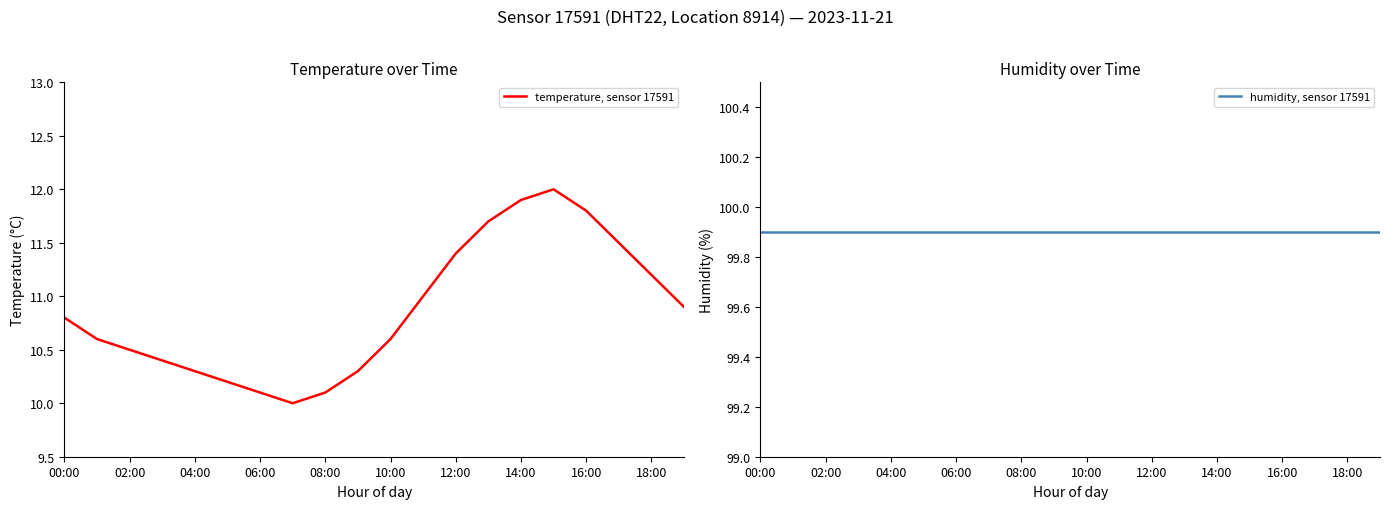

Reading left to right, extract all data points from this chart.

temperature, sensor 17591: 10.8	10.6	10.5	10.4	10.3	10.2	10.1	10.0	10.1	10.3	10.6	11.0	11.4	11.7	11.9	12.0	11.8	11.5	11.2	10.9
humidity, sensor 17591: 99.9	99.9	99.9	99.9	99.9	99.9	99.9	99.9	99.9	99.9	99.9	99.9	99.9	99.9	99.9	99.9	99.9	99.9	99.9	99.9